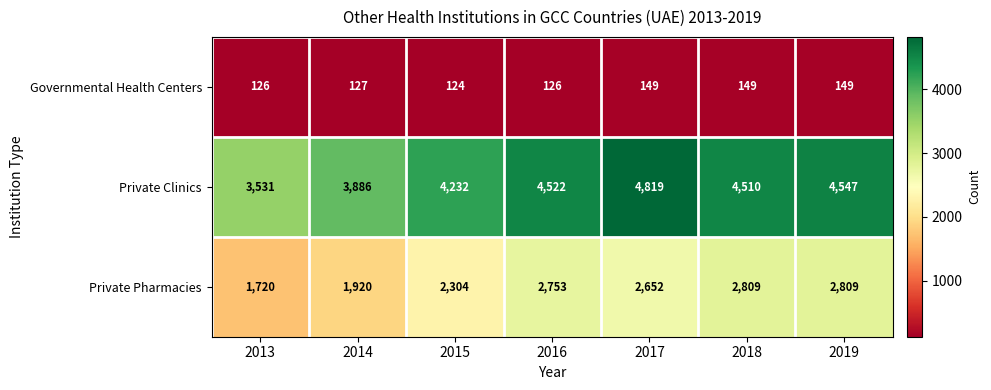

At which category is the sum across all series the highest?

2017